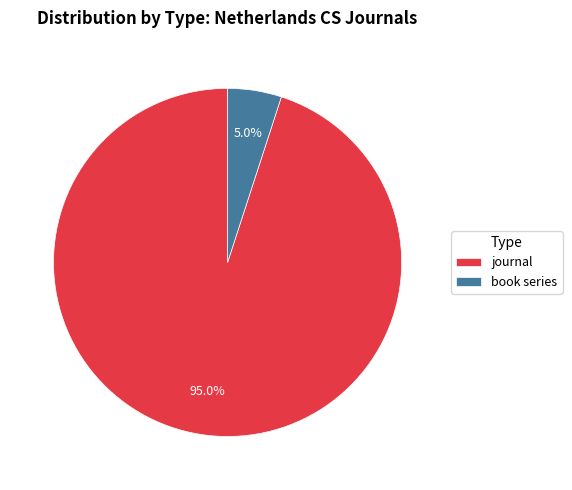

Between book series and journal, which is larger?

journal